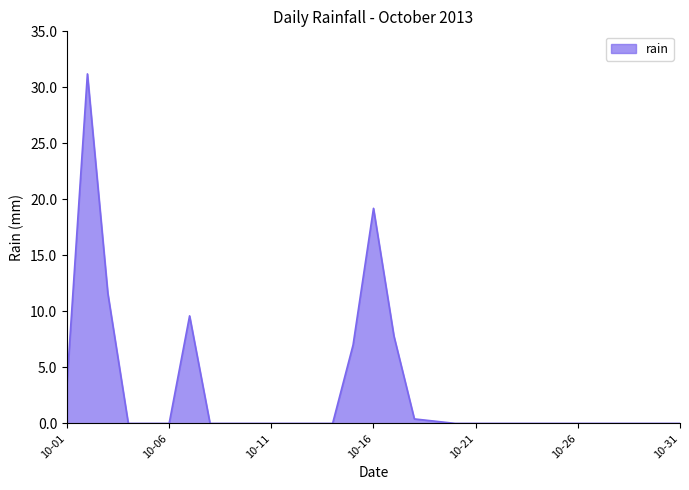

What is the maximum value shown in the chart?

31.2